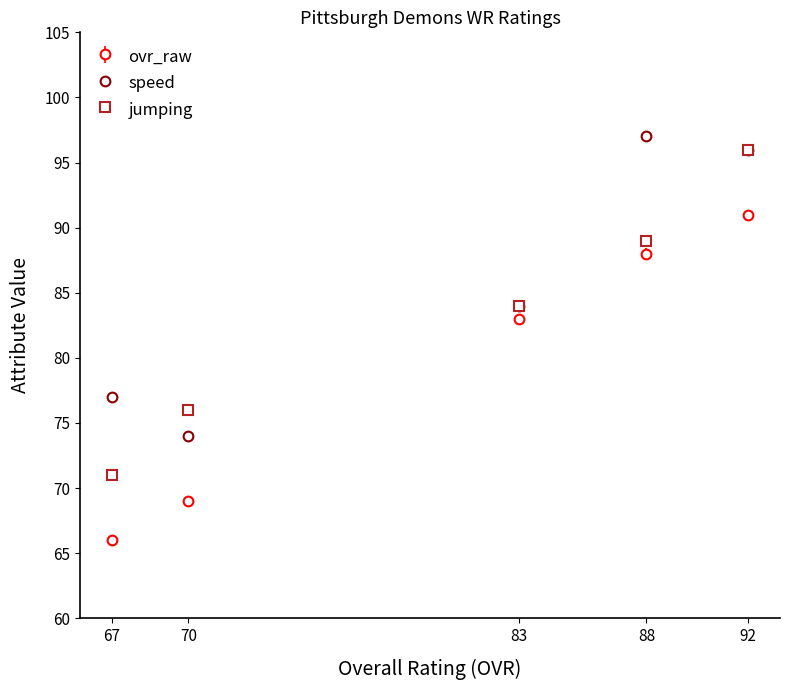

What is the difference between the second highest and second lowest values in the ovr_raw series?

19